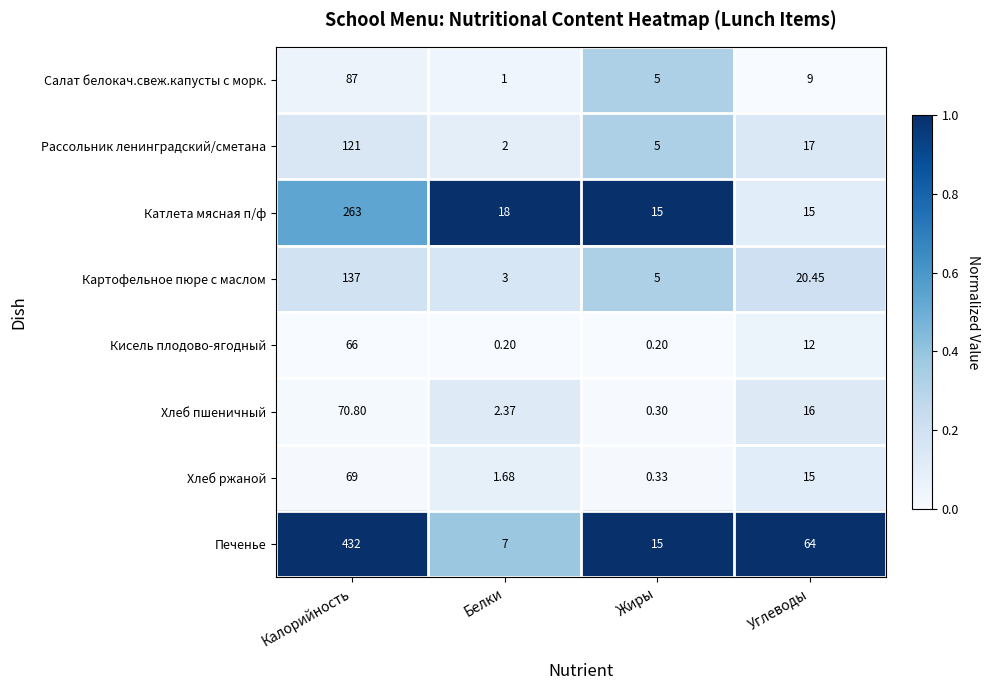

List the series in order of their peak value, lowest first.

Кисель плодово-ягодный, Хлеб ржаной, Хлеб пшеничный, Салат белокач.свеж.капусты с морк., Рассольник ленинградский/сметана, Картофельное пюре с маслом, Катлета мясная п/ф, Печенье